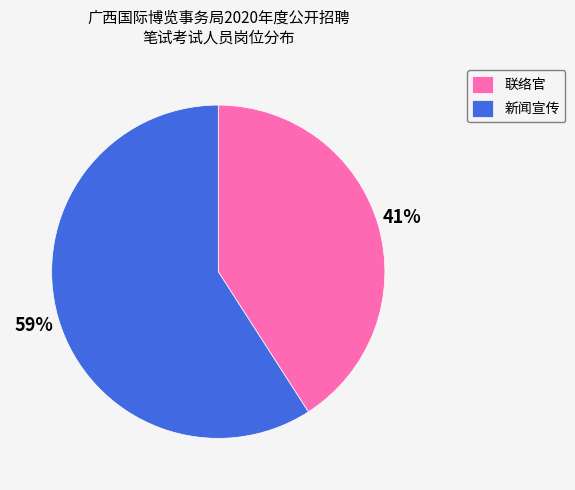

To the nearest percent, what percentage of the pie is 新闻宣传?

59%